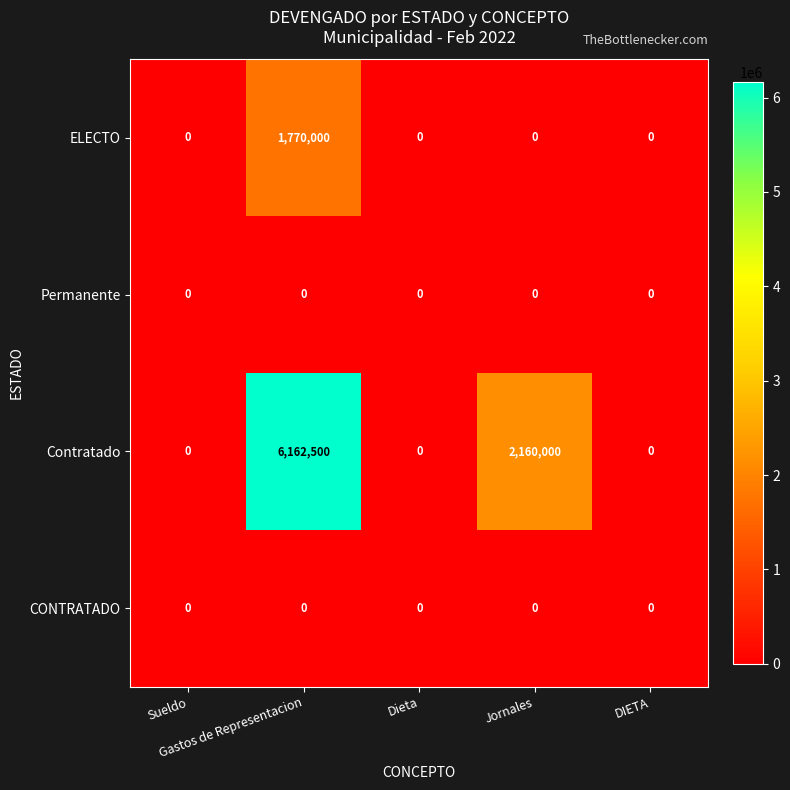

What is the maximum value shown in the chart?

6162500